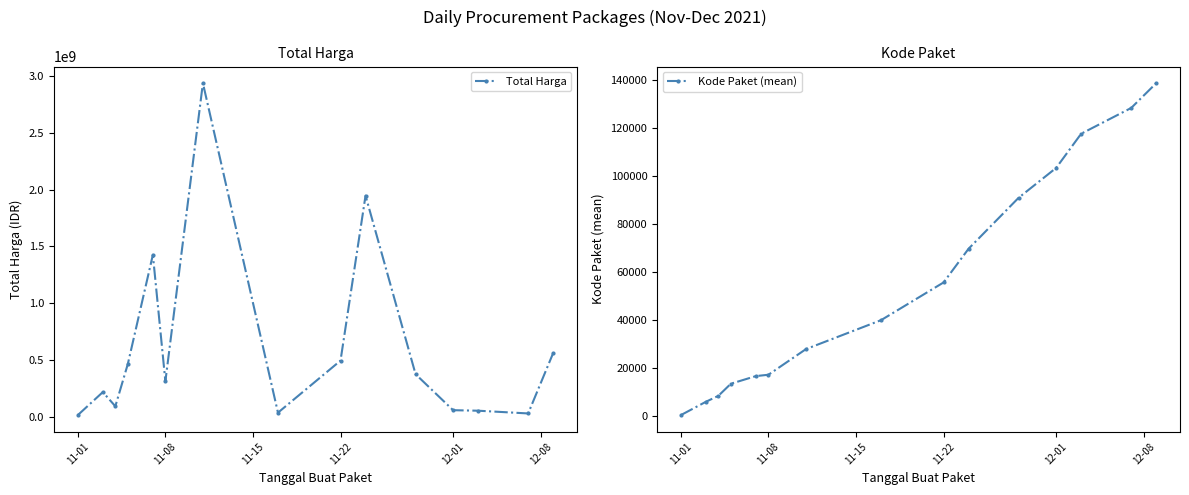

Which category has the lowest value in the Kode Paket (mean) series?

11-01